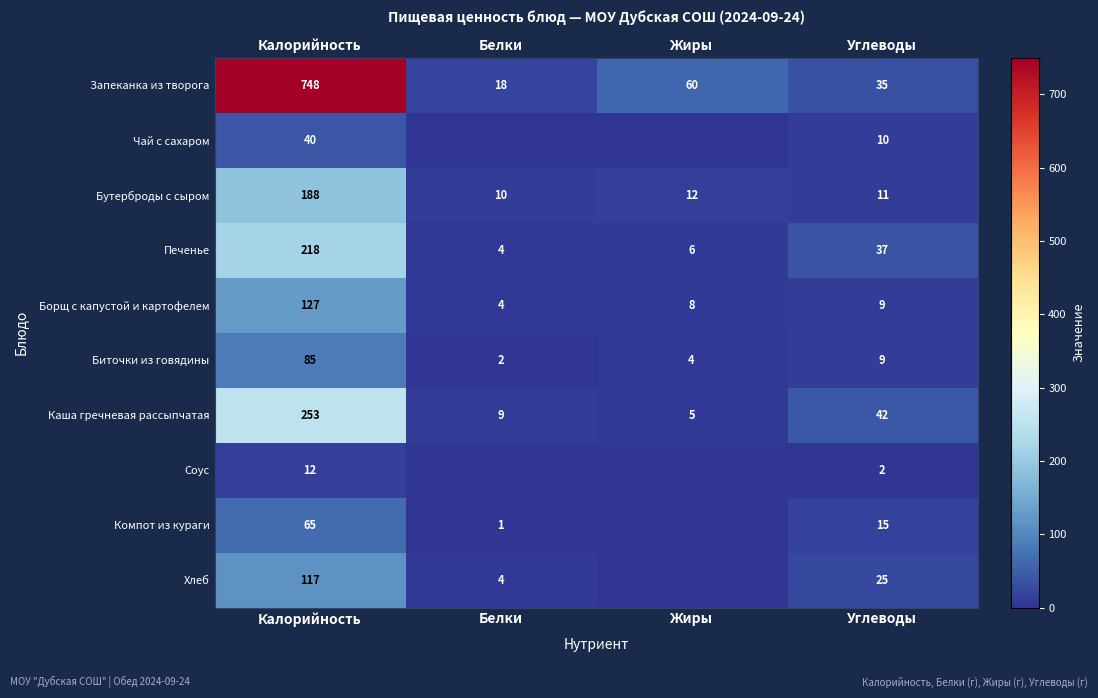

Rank the categories by Биточки из говядины value from highest to lowest.

Калорийность, Углеводы, Жиры, Белки